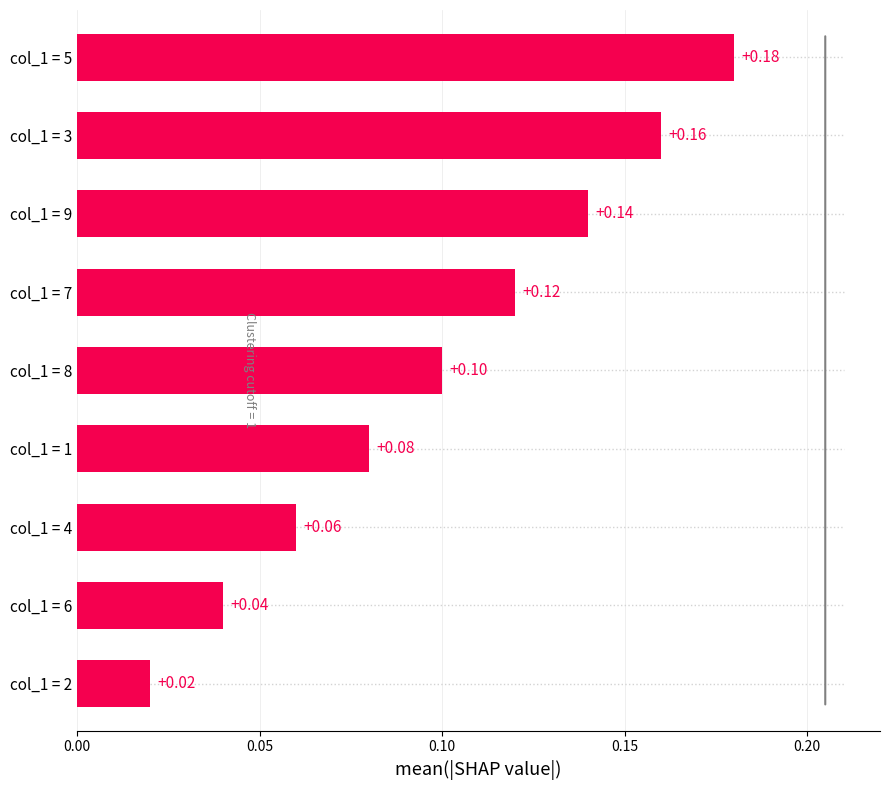

List the labels in order of value, largest first.

col_1 = 5, col_1 = 3, col_1 = 9, col_1 = 7, col_1 = 8, col_1 = 1, col_1 = 4, col_1 = 6, col_1 = 2